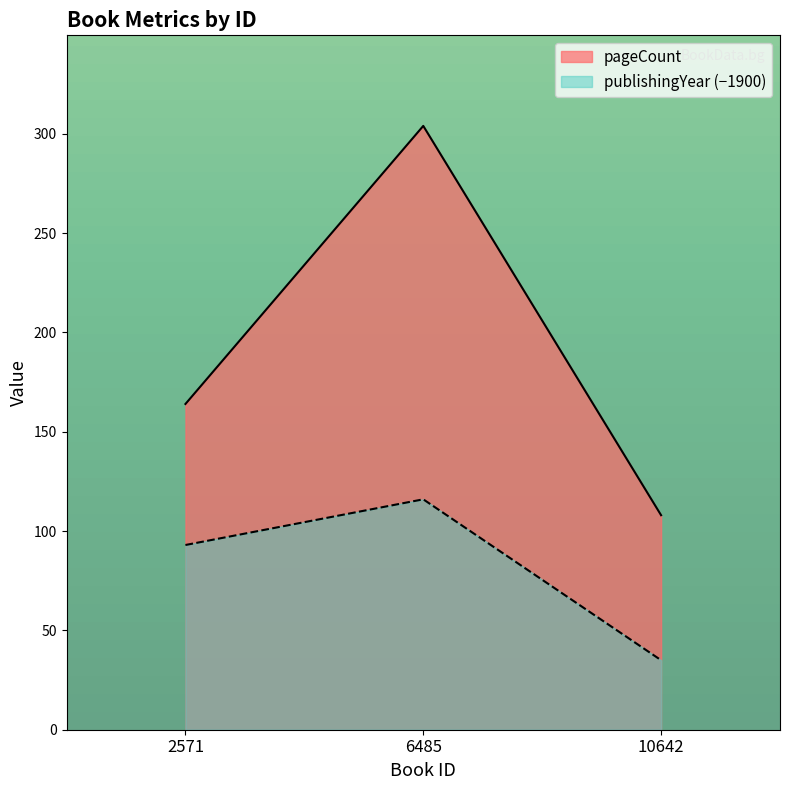

What is the average value of the pageCount series?

192